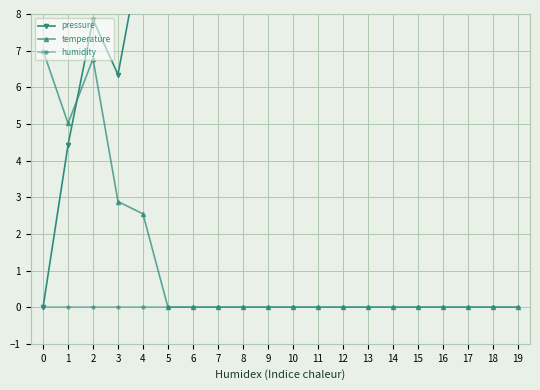

At which category does temperature reach its first local peak?

2